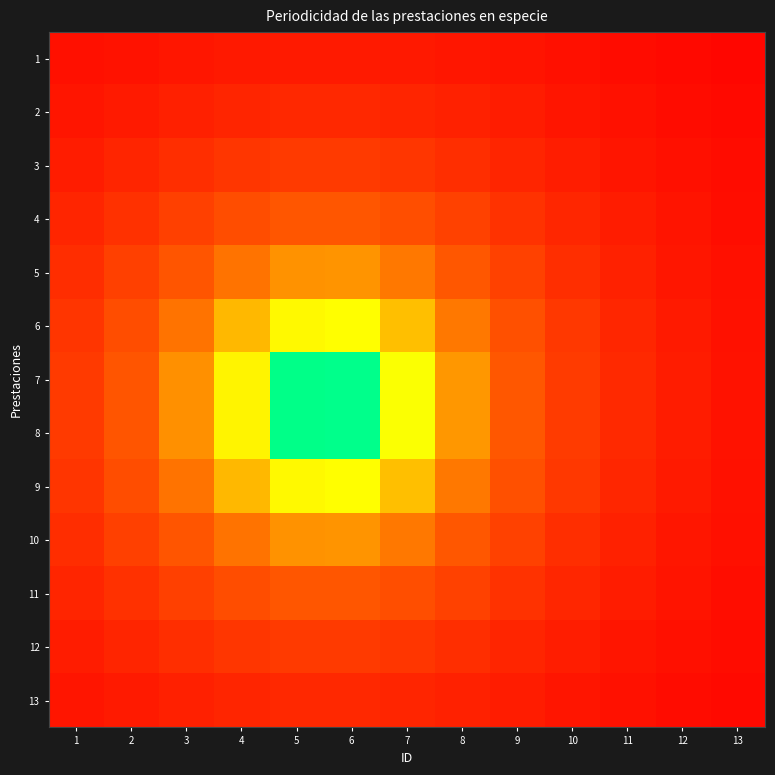

Between 1 and 11, which is larger?

1